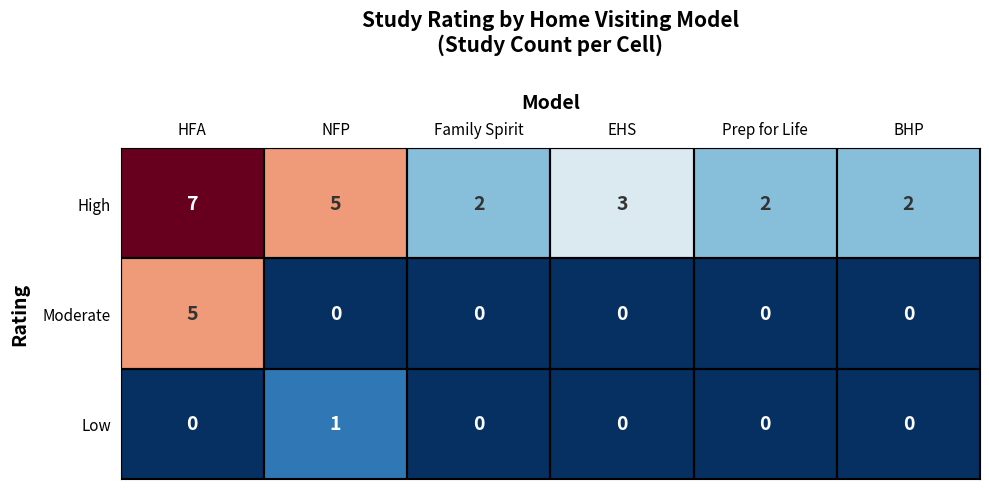

What is the difference between the highest and lowest values at NFP?

5